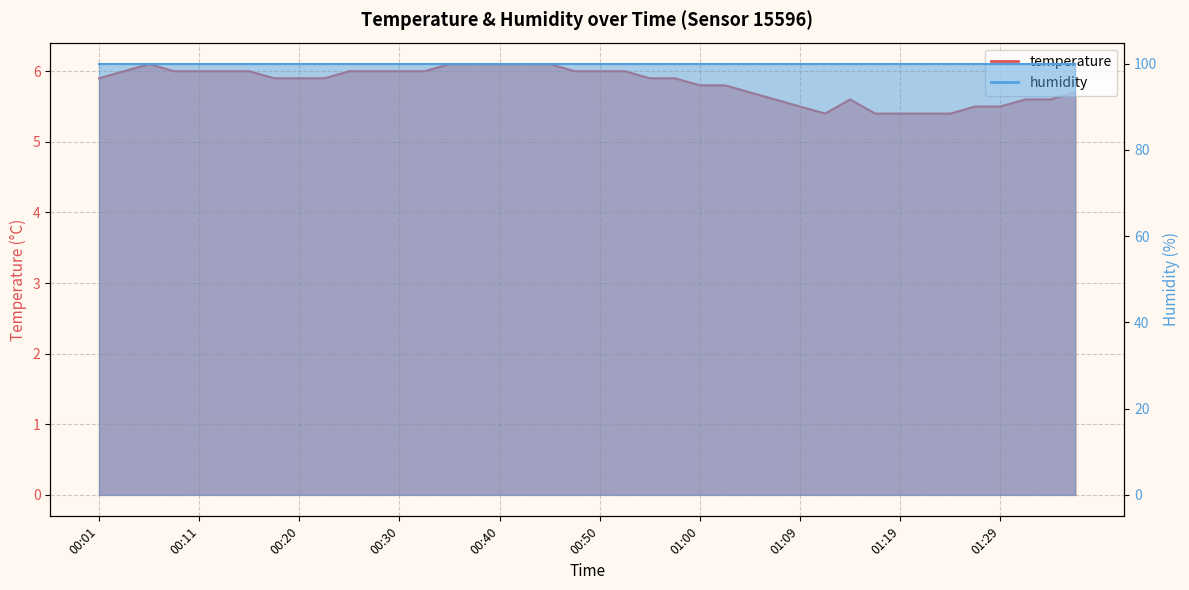

What is the value of the 13th point from the left?

6.0